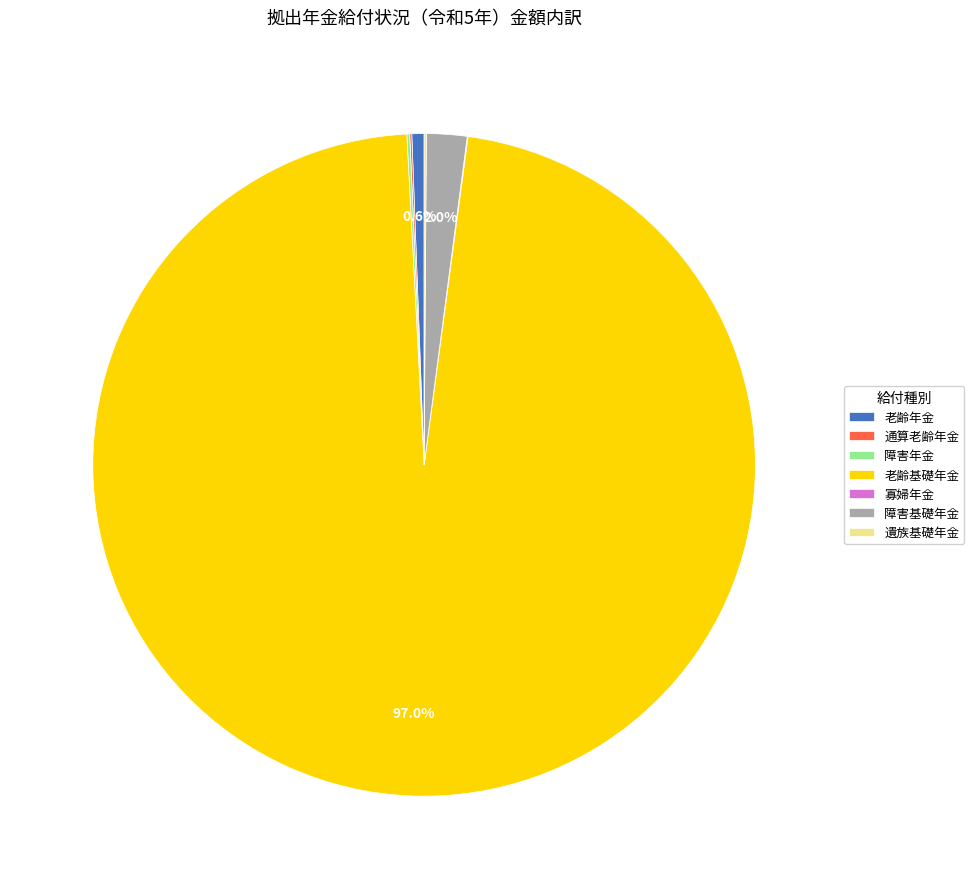

How much of the chart is everything except 障害基礎年金?

98.0%